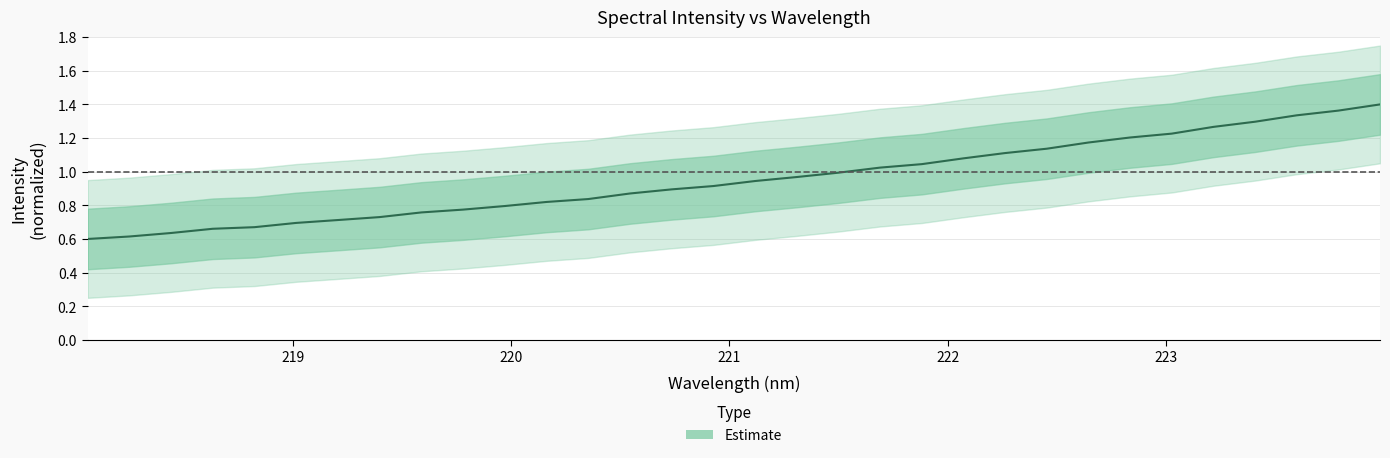

What is the difference between the second highest and minimum values?

0.8